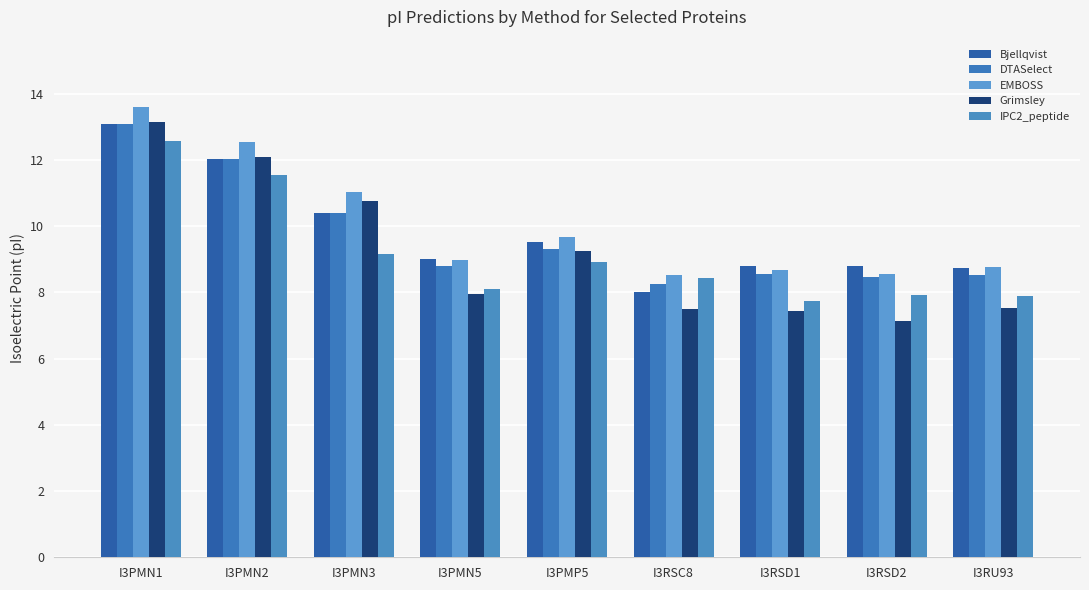

What is the total value across all series at I3RU93?

41.5